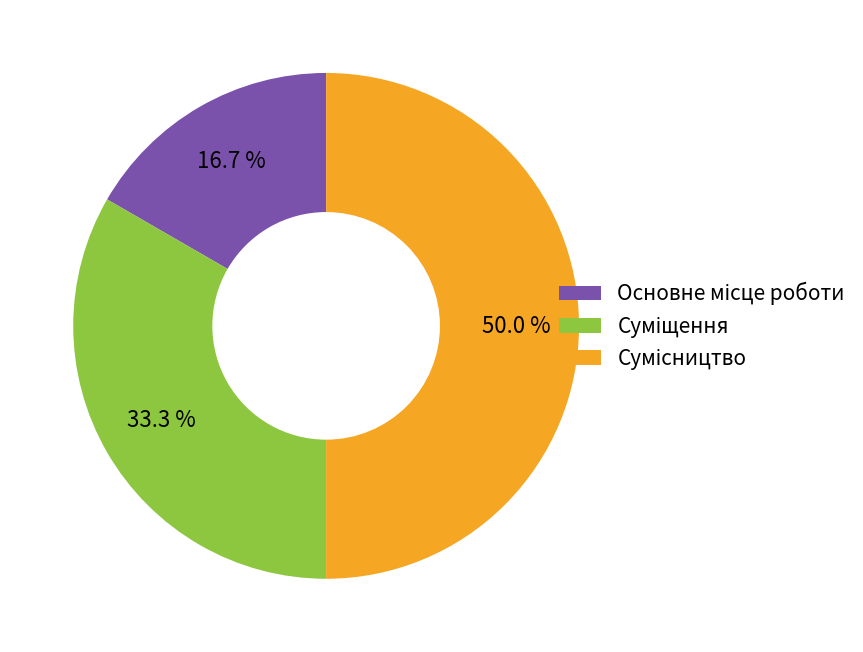

To the nearest percent, what percentage of the pie is Суміщення?

33%